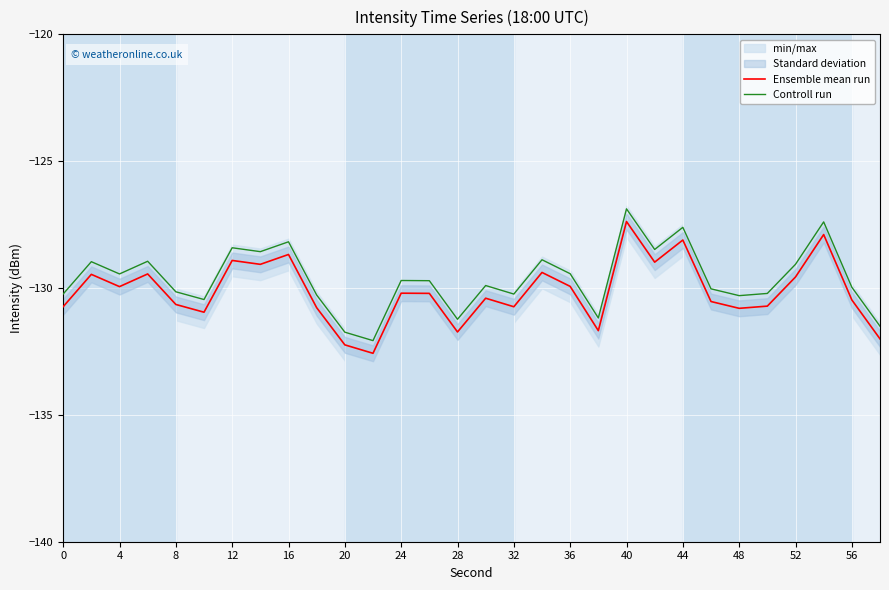

Is it true that Controll run equals -129.4 at 4?

True